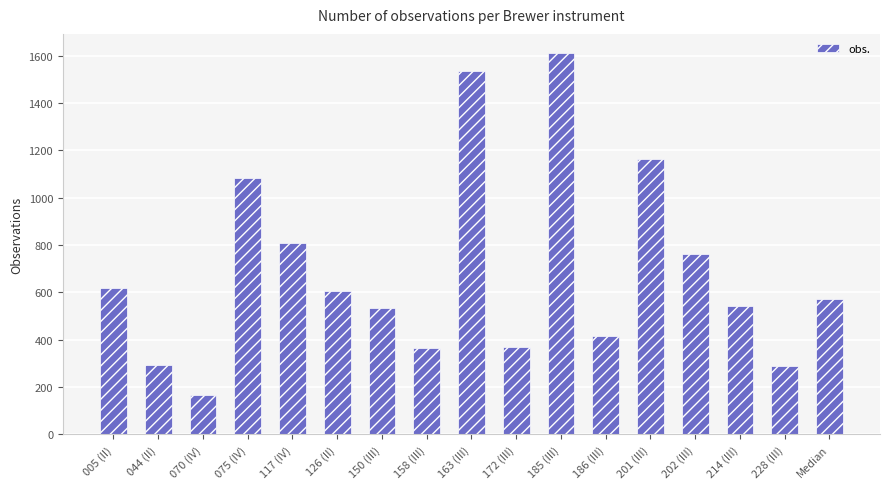

Read the value at 186 (III).

416